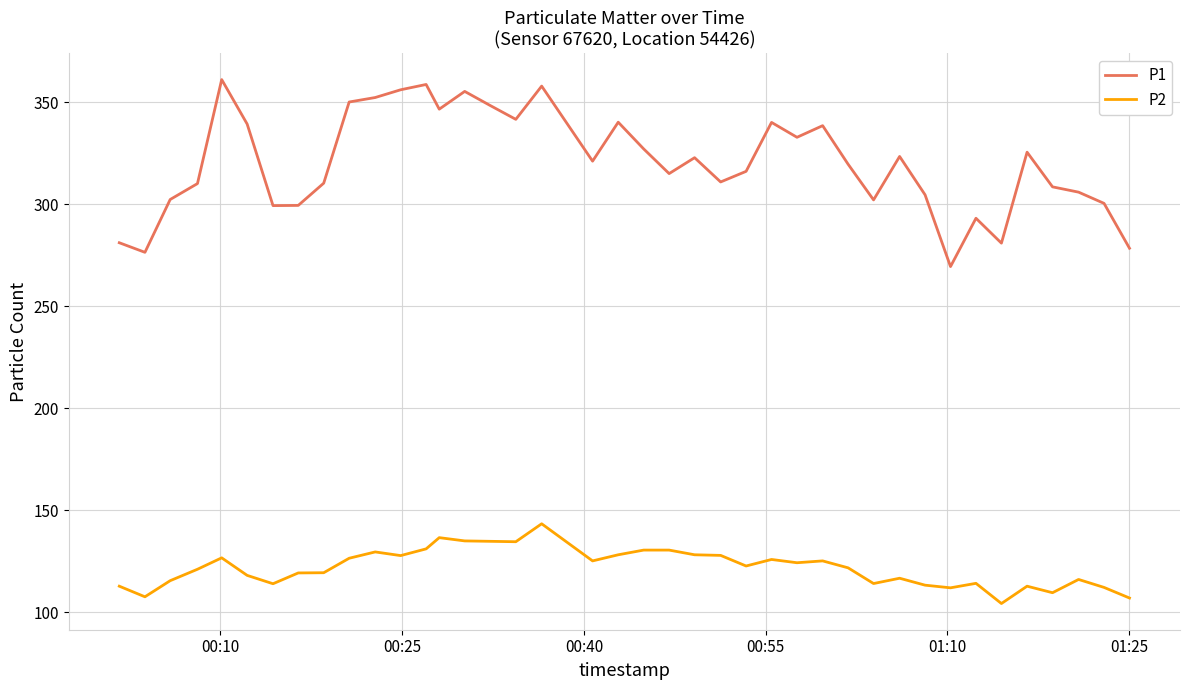

True or false: P1 and P2 intersect in this chart.

False